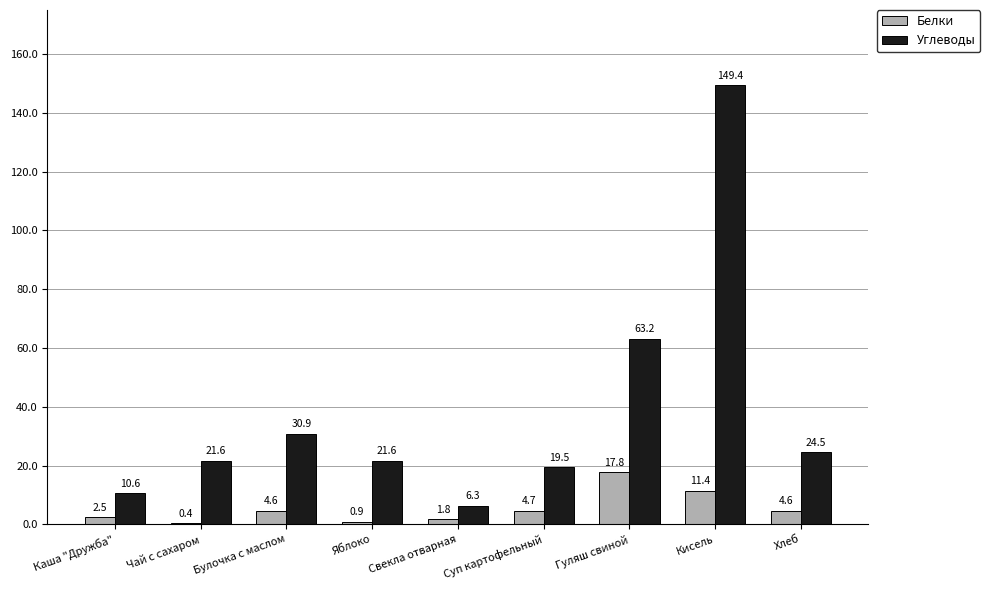

Between Булочка с маслом and Кисель, which series saw the biggest shift?

Углеводы